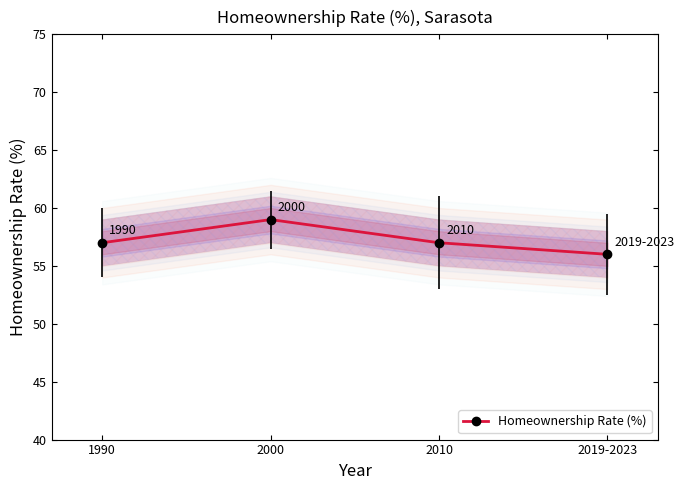

What is the average value?

57